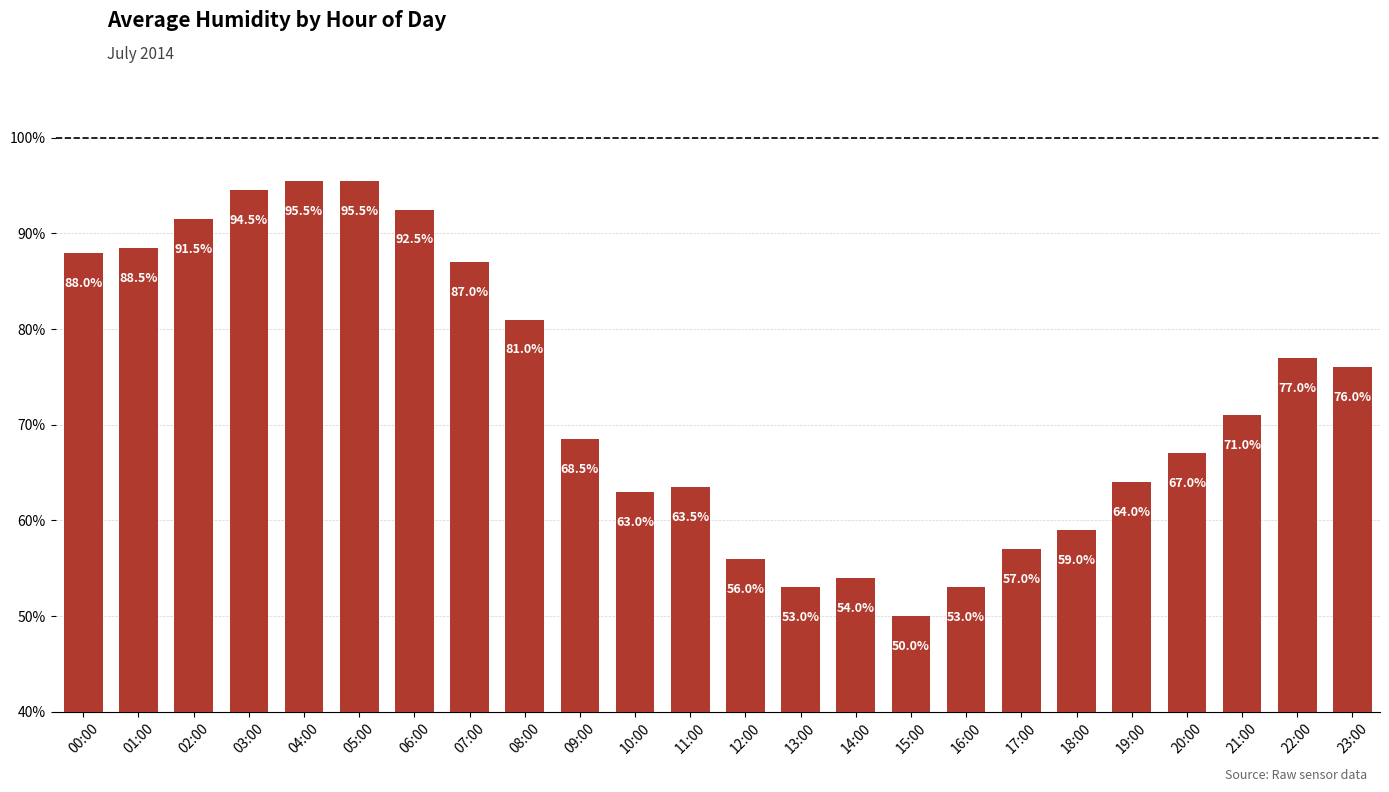

Which has a higher value, 09:00 or 11:00?

09:00